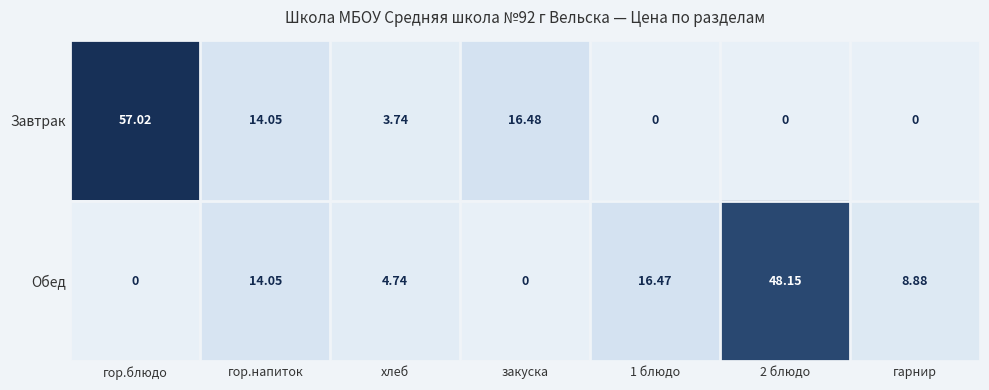

At 2 блюдо, list the series in order from largest to smallest.

Обед, Завтрак